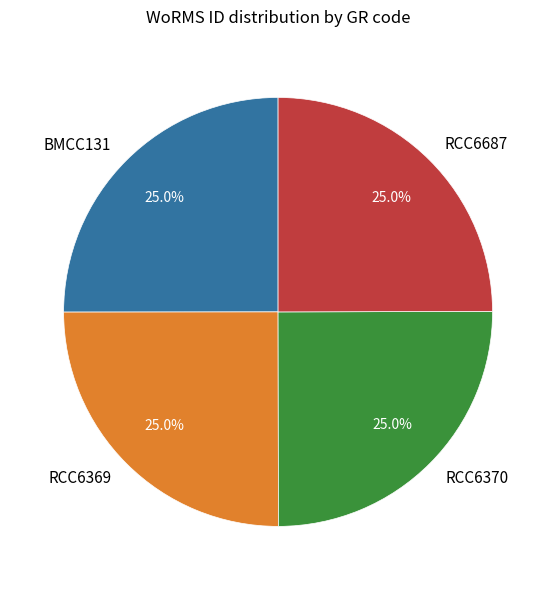

The RCC6370 slice represents 12% of the pie. True or false?

False